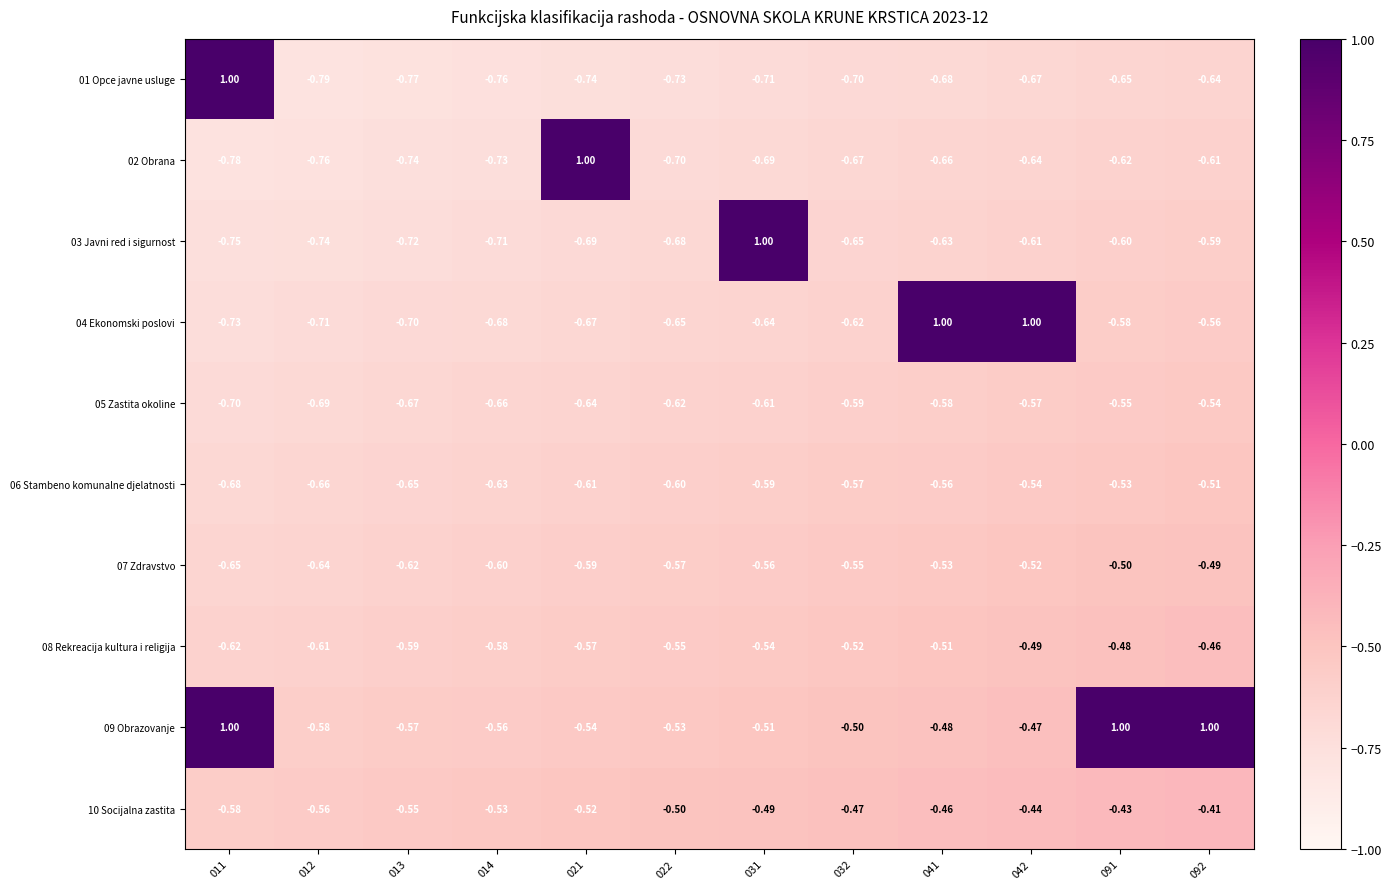

Is the value of 01 Opce javne usluge at 013 greater than the value of 10 Socijalna zastita at 091?

No